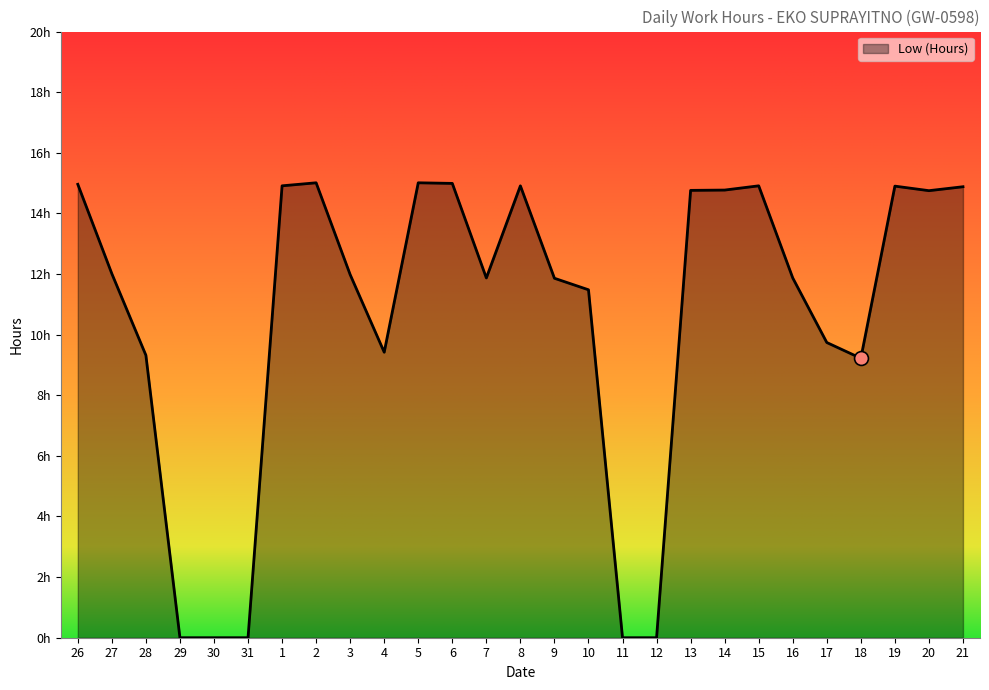

Reading right to left, list all the values displayed in this chart.

14.9	14.8	14.9	9.2	9.7	11.9	14.9	14.8	14.8	0.0	0.0	11.5	11.9	14.9	11.9	15.0	15.0	9.4	12.0	15.0	14.9	0.0	0.0	0.0	9.3	12.0	15.0